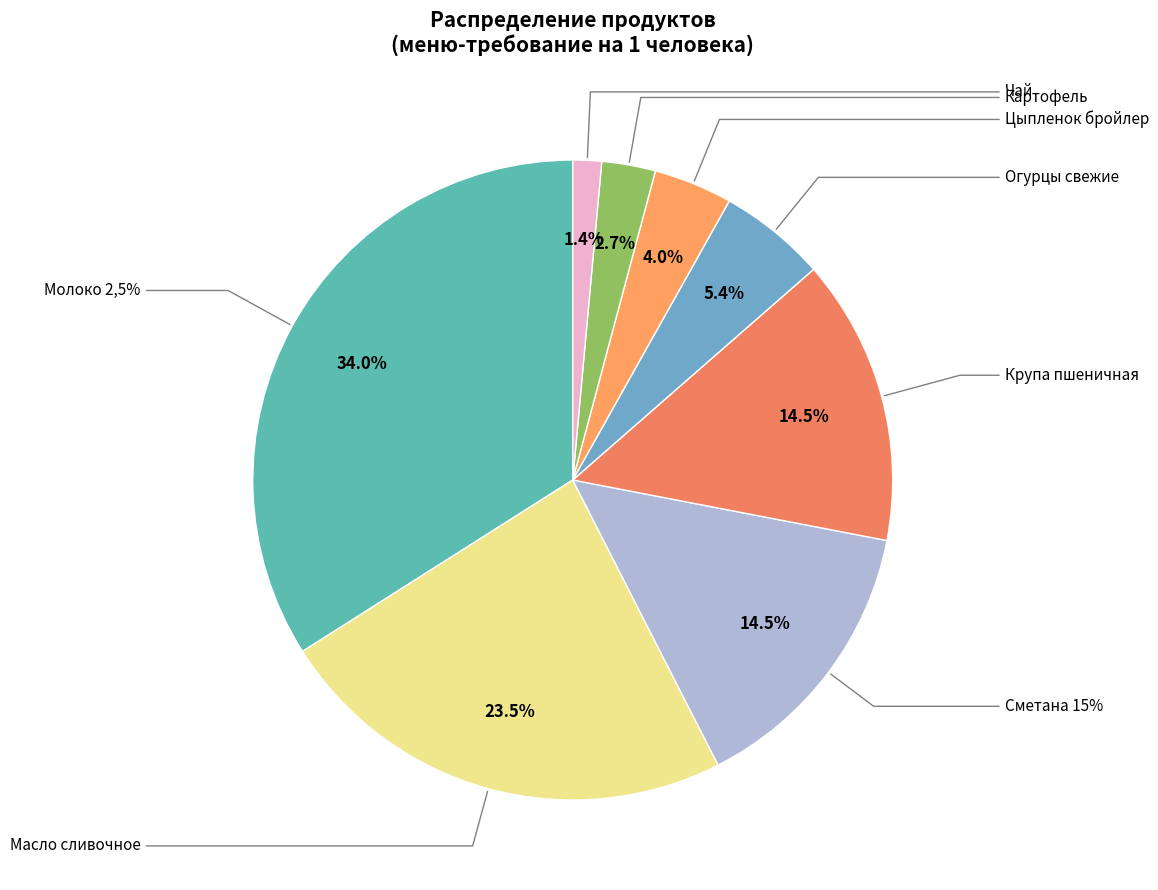

Between Картофель and Цыпленок бройлер, which is larger?

Цыпленок бройлер